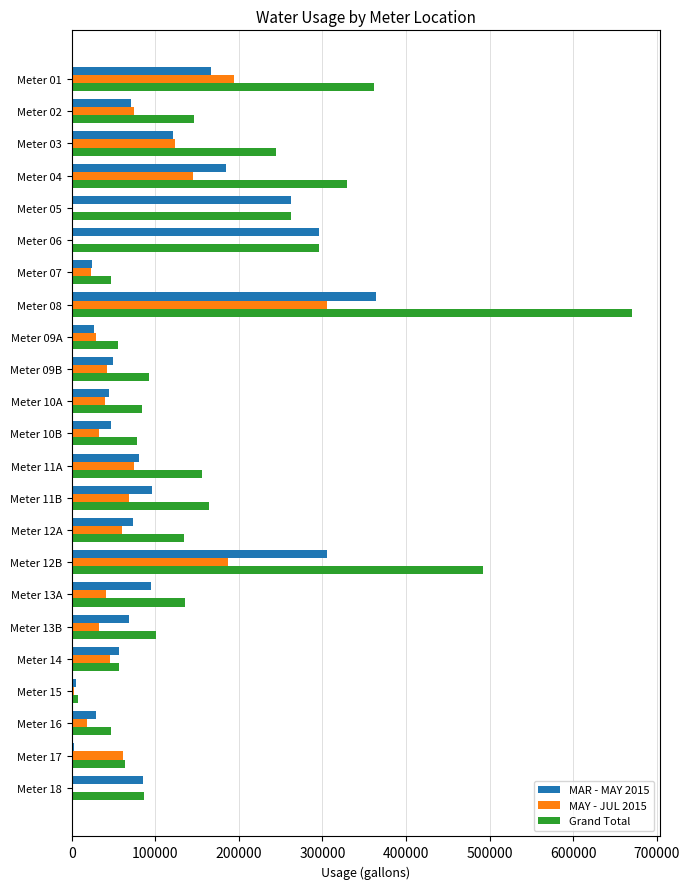

Is the value of Grand Total at Meter 03 greater than the value of MAY - JUL 2015 at Meter 09A?

Yes